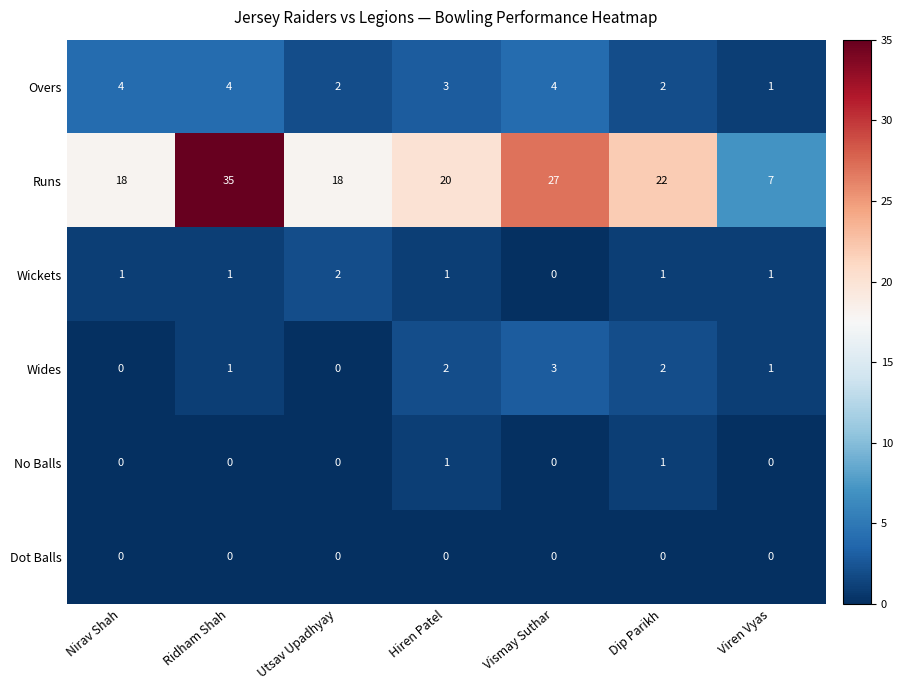

How many distinct data groups are displayed?

6